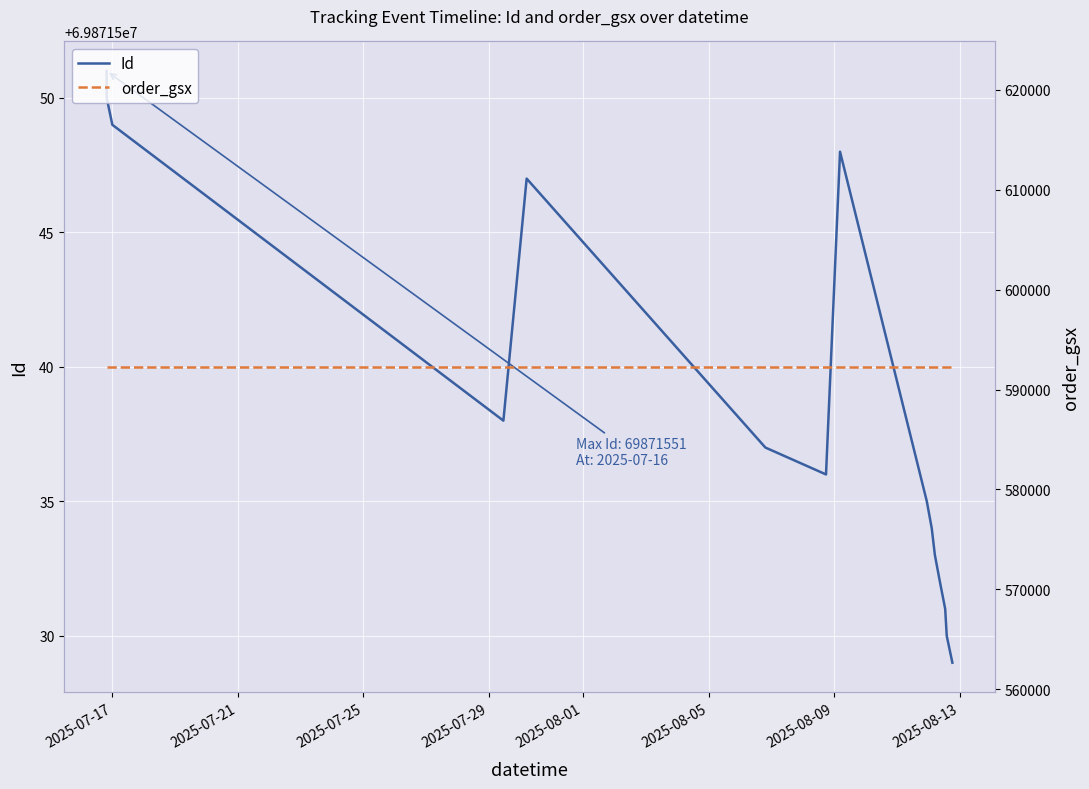

At 2025-08-05, list the series in order from largest to smallest.

Id, order_gsx